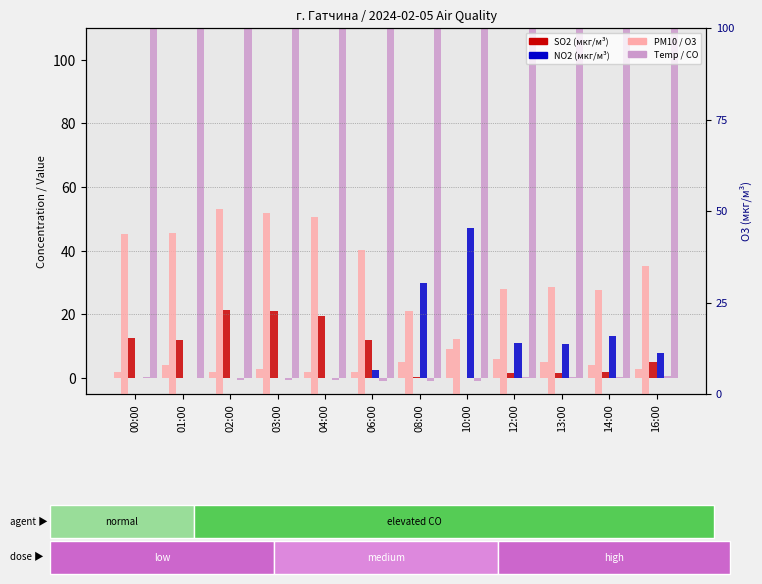

Which series has the widest spread of values?

CO (мкг/м3)